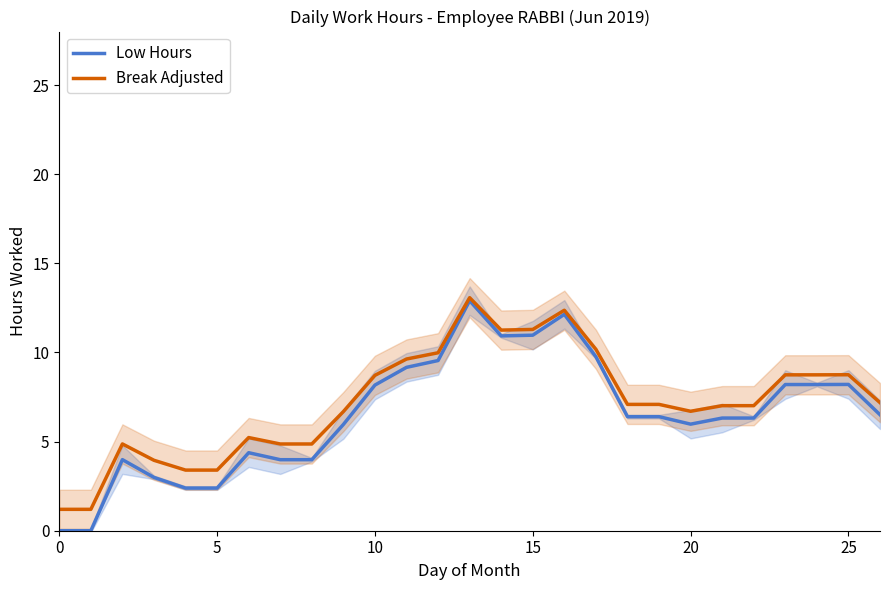

List the series in order of their peak value, highest first.

Break Adjusted, Low Hours